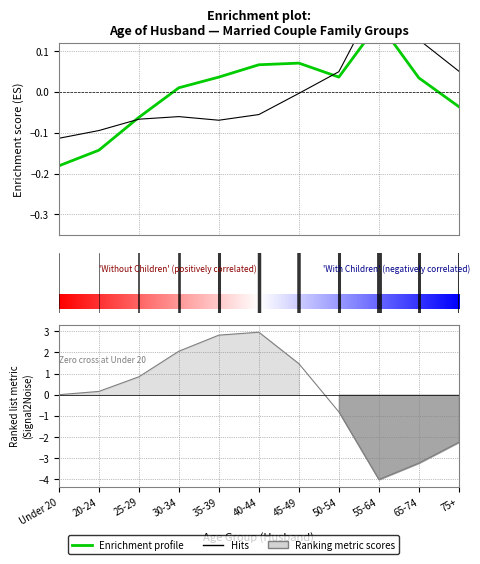

How many data points does each series have?

11